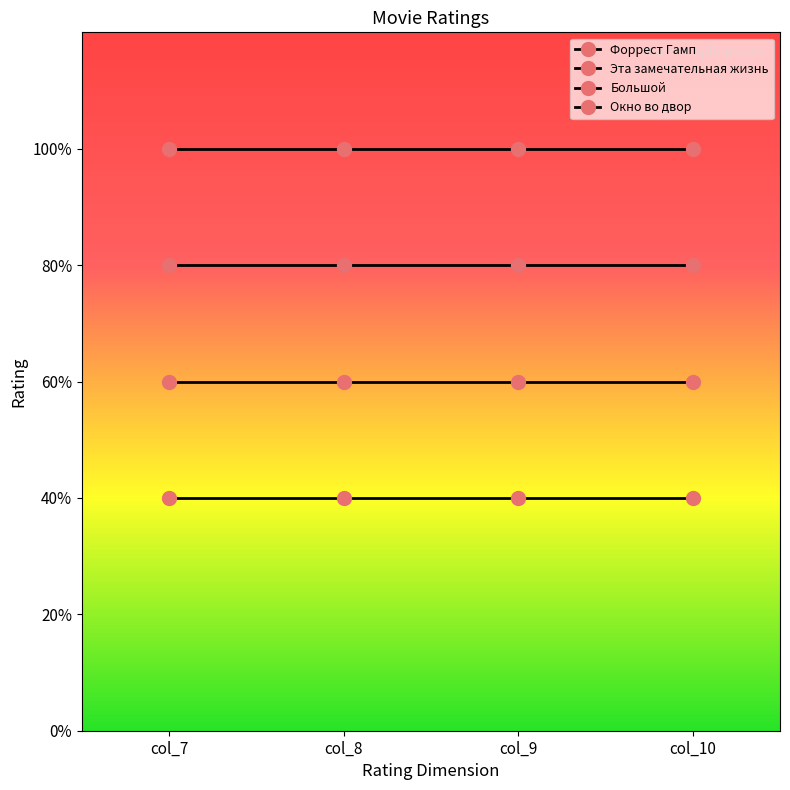

True or false: Большой and Эта замечательная жизнь intersect in this chart.

False